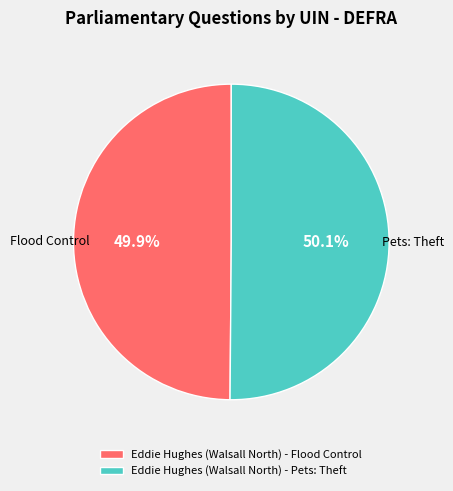

Does any single category account for the majority?

Yes